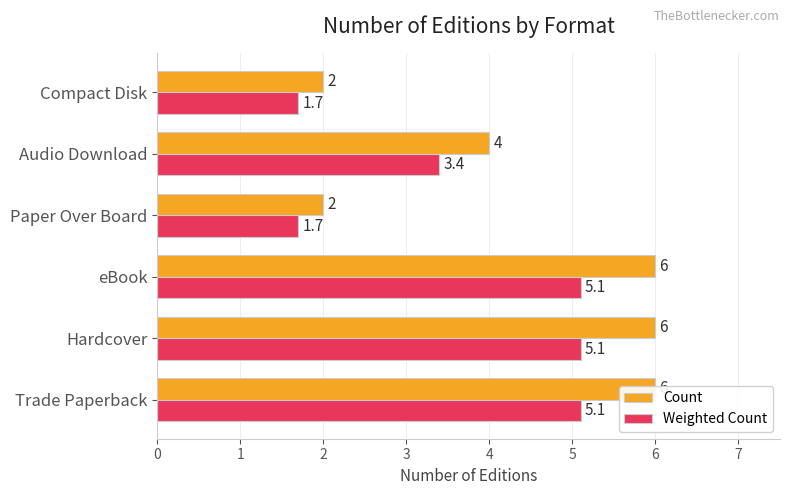

Reading left to right, what are all the values shown in this chart?

Count: 6.0	6.0	6.0	2.0	4.0	2.0
Weighted Count: 5.1	5.1	5.1	1.7	3.4	1.7